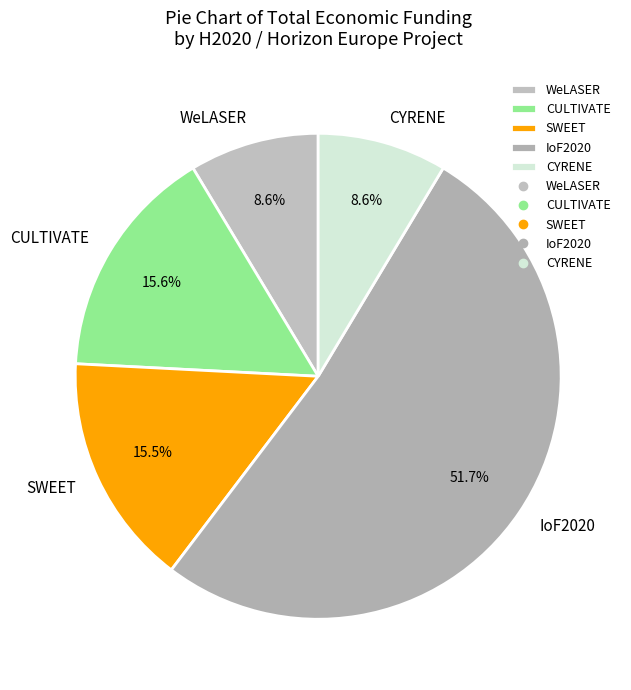

To the nearest percent, what is the combined percentage of CYRENE and CULTIVATE?

24%